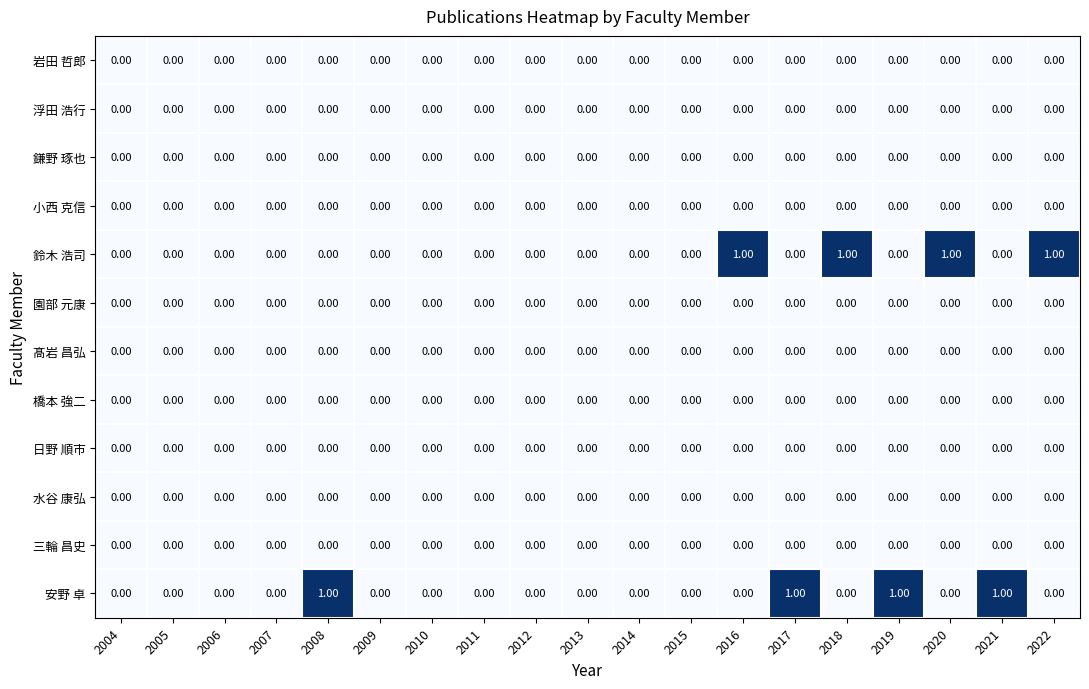

Between 2015 and 2020, which series saw the biggest shift?

鈴木 浩司